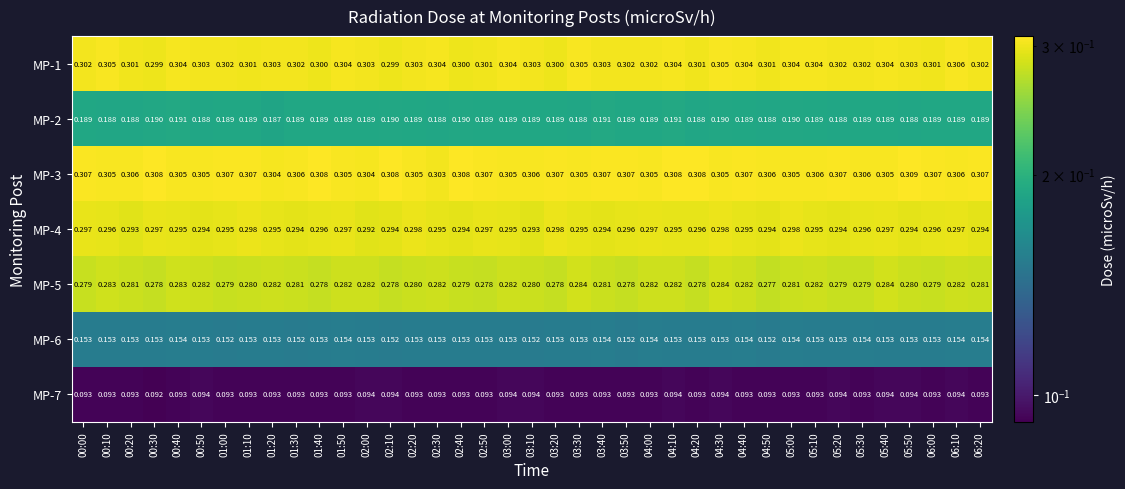

Is the value of MP-2 at 00:10 greater than the value of MP-1 at 00:20?

No